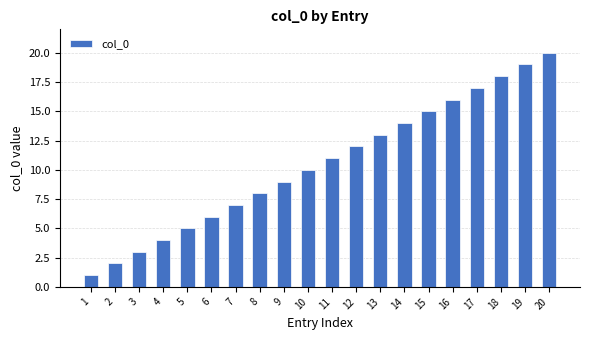

What is the difference between the values at 11 and 13?

2